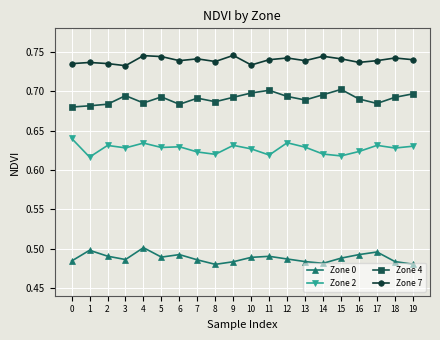

How many interior local valleys does the Zone 0 series have?

4